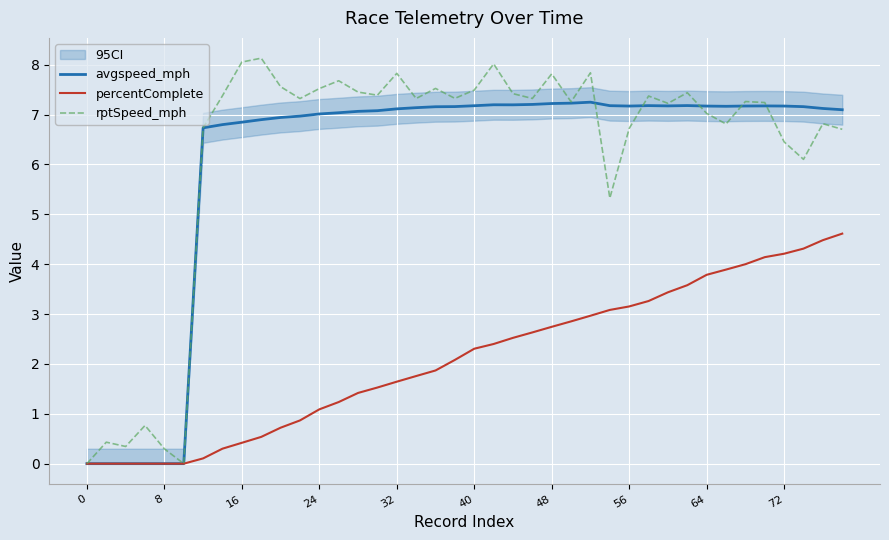

Reading left to right, transcribe all the data shown in this chart.

avgspeed_mph: -0.0	-0.0	-0.0	-0.0	-0.0	-0.0	6.7	6.8	6.8	6.9	6.9	7.0	7.0	7.0	7.1	7.1	7.1	7.1	7.2	7.2	7.2	7.2	7.2	7.2	7.2	7.2	7.2	7.2	7.2	7.2	7.2	7.2	7.2	7.2	7.2	7.2	7.2	7.2	7.1	7.1
percentComplete: 0.0	0.0	0.0	0.0	0.0	0.0	0.1	0.3	0.4	0.5	0.7	0.9	1.1	1.2	1.4	1.5	1.6	1.8	1.9	2.1	2.3	2.4	2.5	2.6	2.7	2.9	3.0	3.1	3.2	3.3	3.4	3.6	3.8	3.9	4.0	4.1	4.2	4.3	4.5	4.6
rptSpeed_mph: 0.0	0.4	0.3	0.8	0.3	0.0	6.7	7.4	8.1	8.1	7.6	7.3	7.5	7.7	7.5	7.4	7.8	7.3	7.5	7.3	7.5	8.0	7.4	7.3	7.8	7.3	7.8	5.3	6.7	7.4	7.2	7.4	7.0	6.8	7.3	7.2	6.5	6.1	6.8	6.7